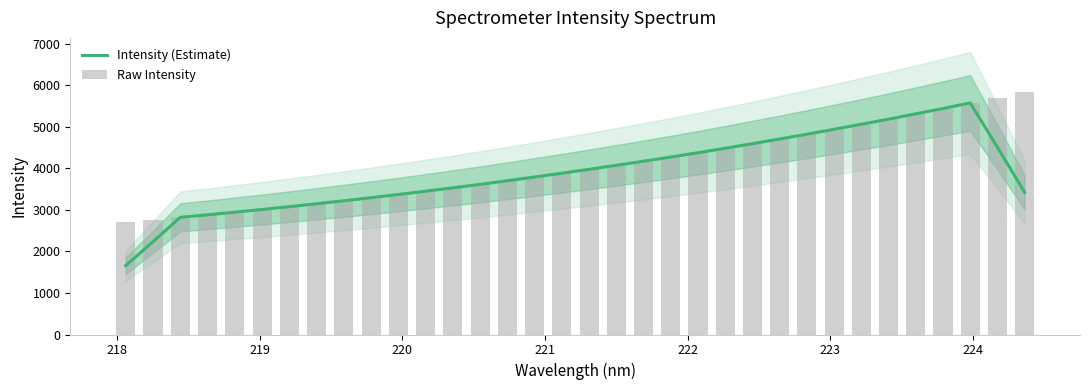

Which series has the largest total across all categories?

Raw Intensity